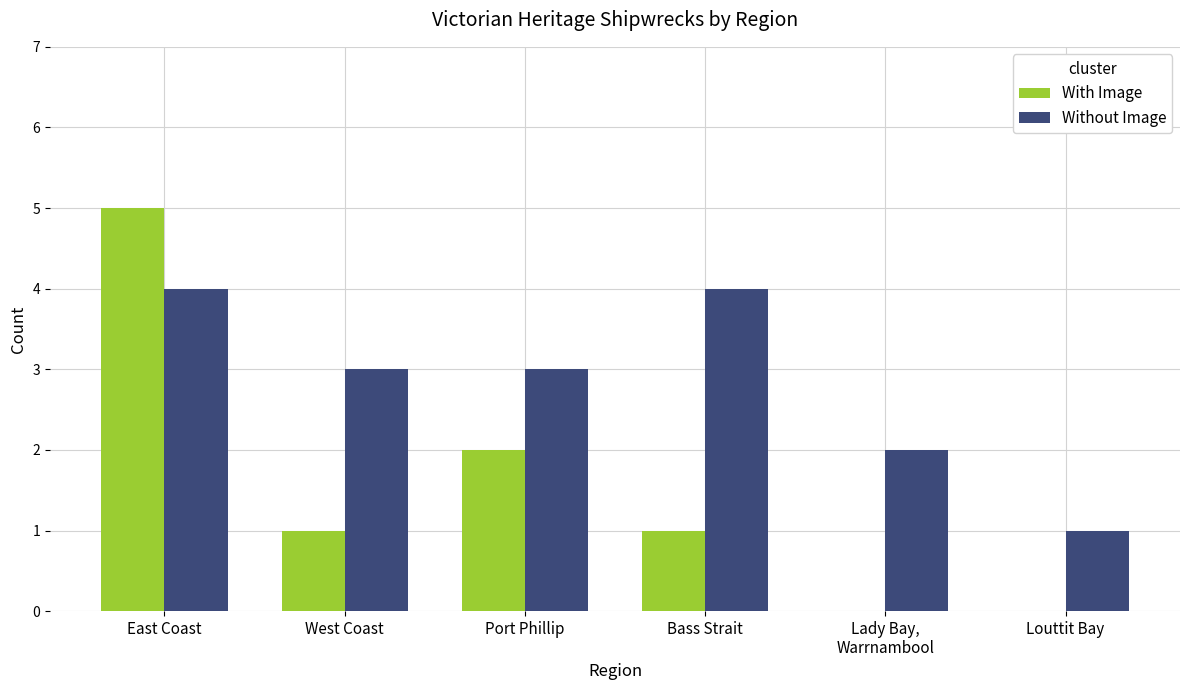

What are all the series names shown in the legend?

With Image, Without Image